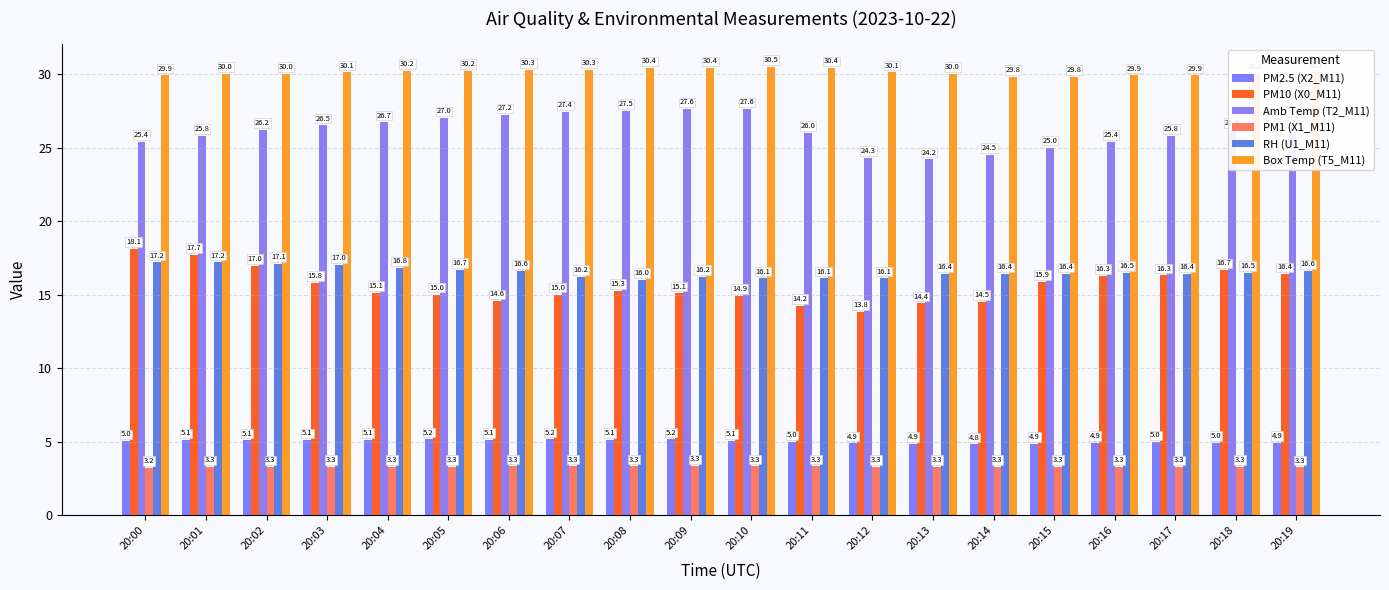

Reading left to right, extract all data points from this chart.

PM2.5 (X2_M11): 5.0	5.1	5.1	5.1	5.1	5.2	5.1	5.2	5.1	5.2	5.1	5.0	4.9	4.9	4.8	4.9	4.9	5.0	5.0	4.9
PM10 (X0_M11): 18.1	17.7	17.0	15.8	15.1	15.0	14.6	15.0	15.3	15.1	14.9	14.2	13.8	14.4	14.5	15.9	16.3	16.3	16.7	16.4
Amb Temp (T2_M11): 25.4	25.8	26.2	26.5	26.7	27.0	27.2	27.4	27.5	27.6	27.6	26.0	24.3	24.2	24.5	25.0	25.4	25.8	26.2	26.5
PM1 (X1_M11): 3.2	3.3	3.3	3.3	3.3	3.3	3.3	3.3	3.3	3.3	3.3	3.3	3.3	3.3	3.3	3.3	3.3	3.3	3.3	3.3
RH (U1_M11): 17.2	17.2	17.1	17.0	16.8	16.7	16.6	16.2	16.0	16.2	16.1	16.1	16.1	16.4	16.4	16.4	16.5	16.4	16.5	16.6
Box Temp (T5_M11): 29.9	30.0	30.0	30.1	30.2	30.2	30.3	30.3	30.4	30.4	30.5	30.4	30.1	30.0	29.8	29.8	29.9	29.9	30.0	30.1